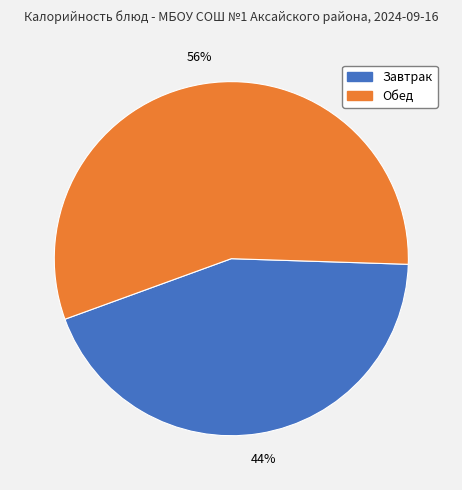

To the nearest percent, what is the average slice percentage?

50%